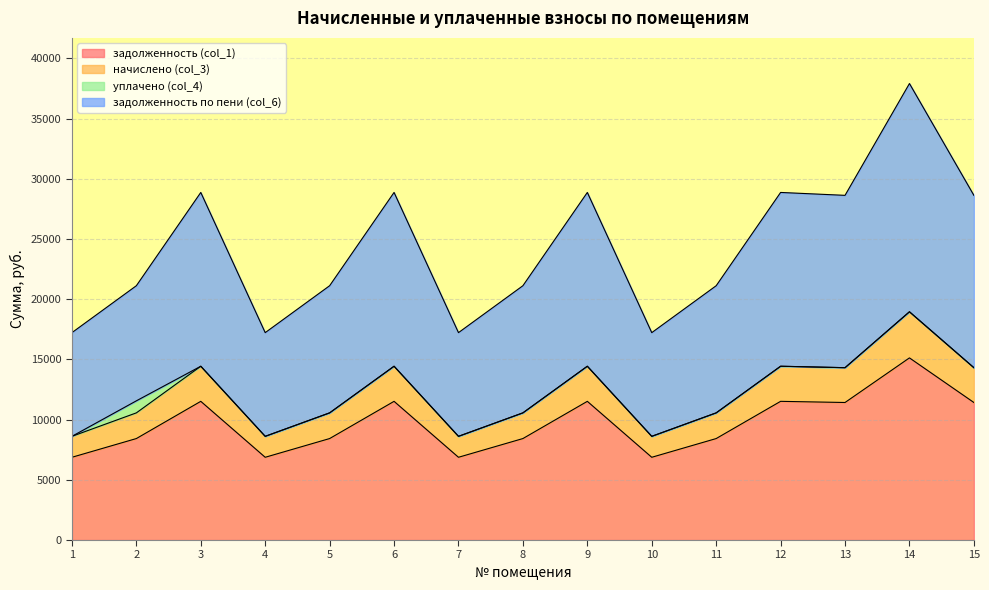

In задолженность по пени (col_6), how many points are higher than both neighbors (excluding endpoints)?

5